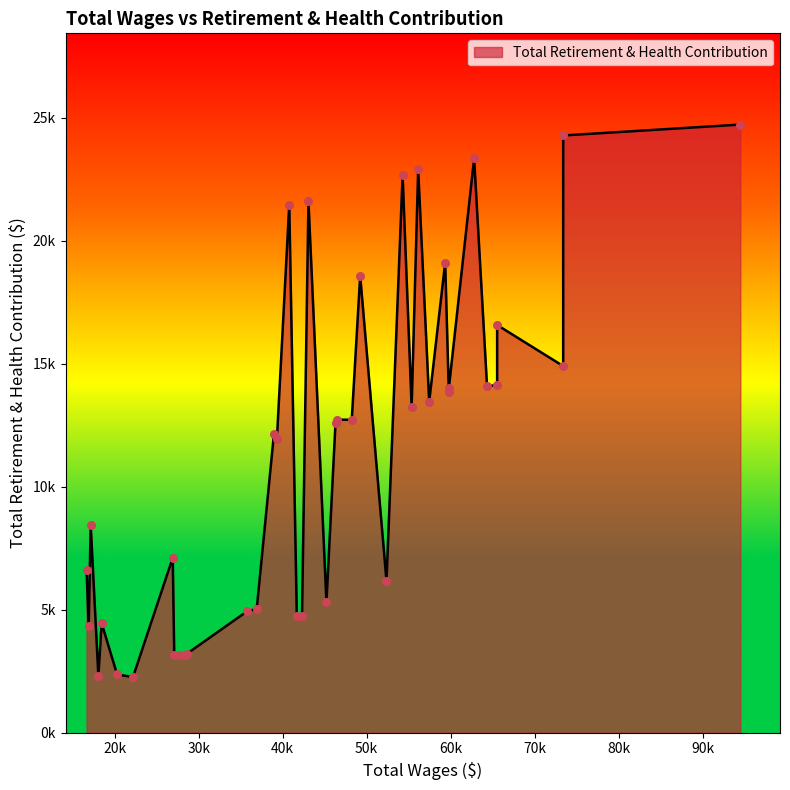

Between 59789 and 42308, which is larger?

59789